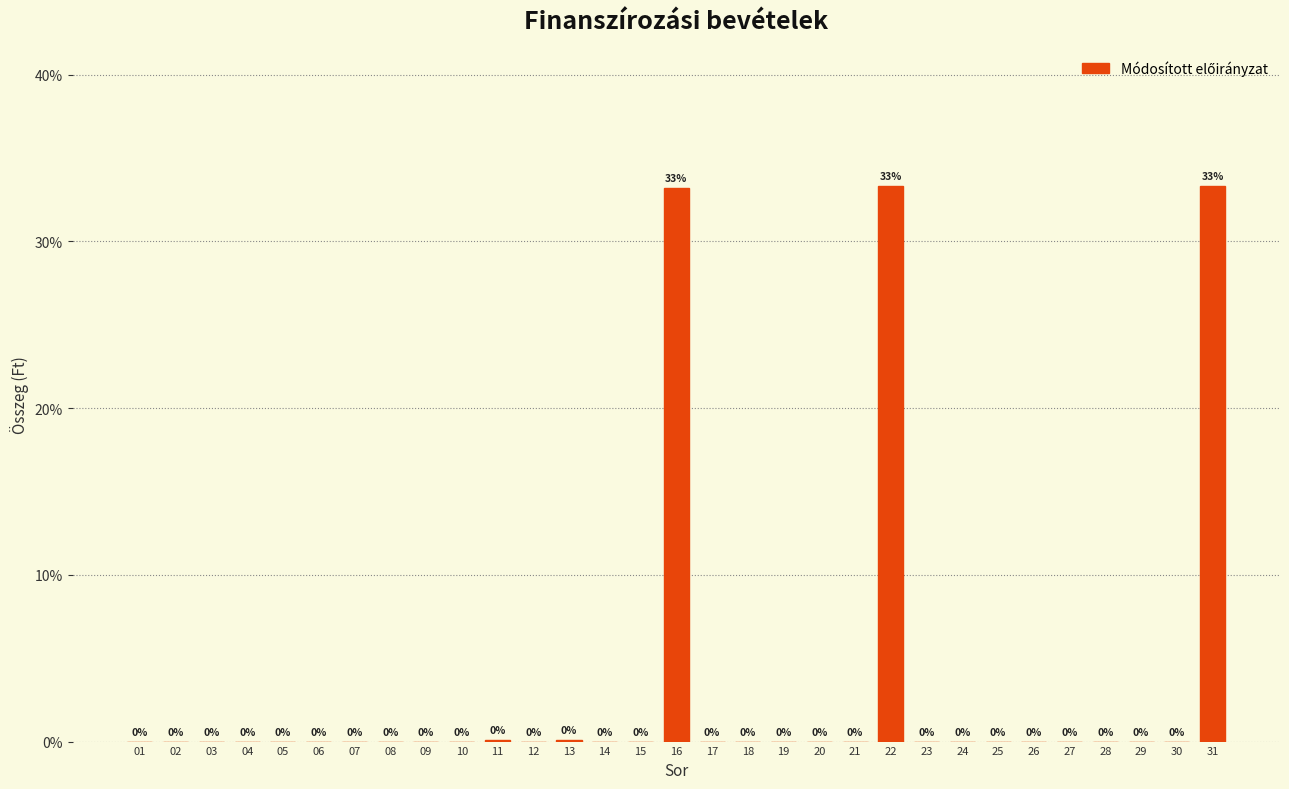

True or false: the data shows -18.1 at 27.

False